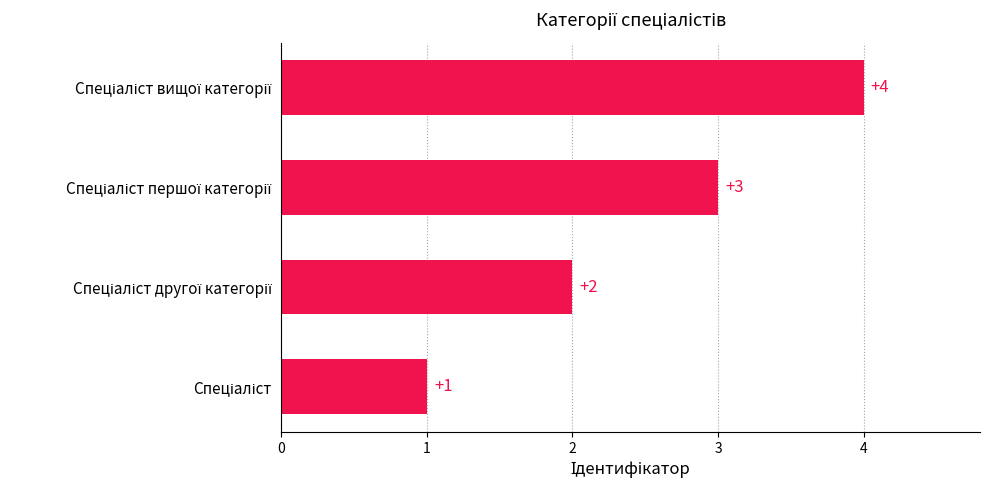

What is the greatest value displayed?

4